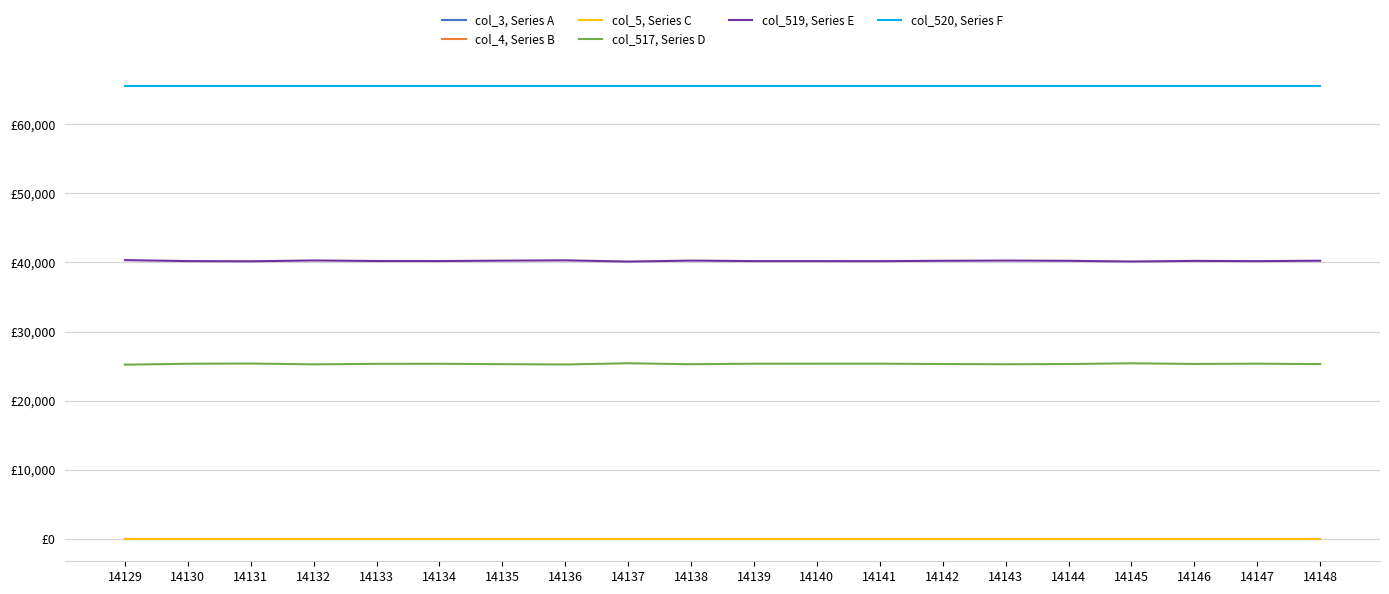

What is the total value across all series at 14146?

131070